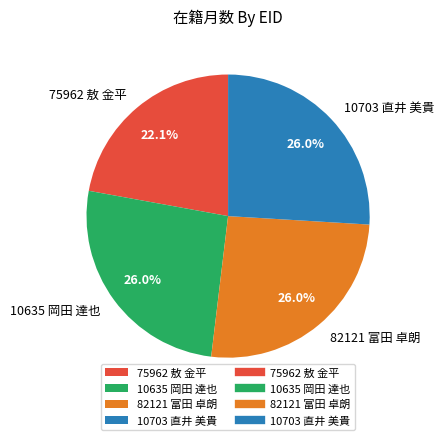

The 10703 直井 美貴 slice represents 26% of the pie. True or false?

True